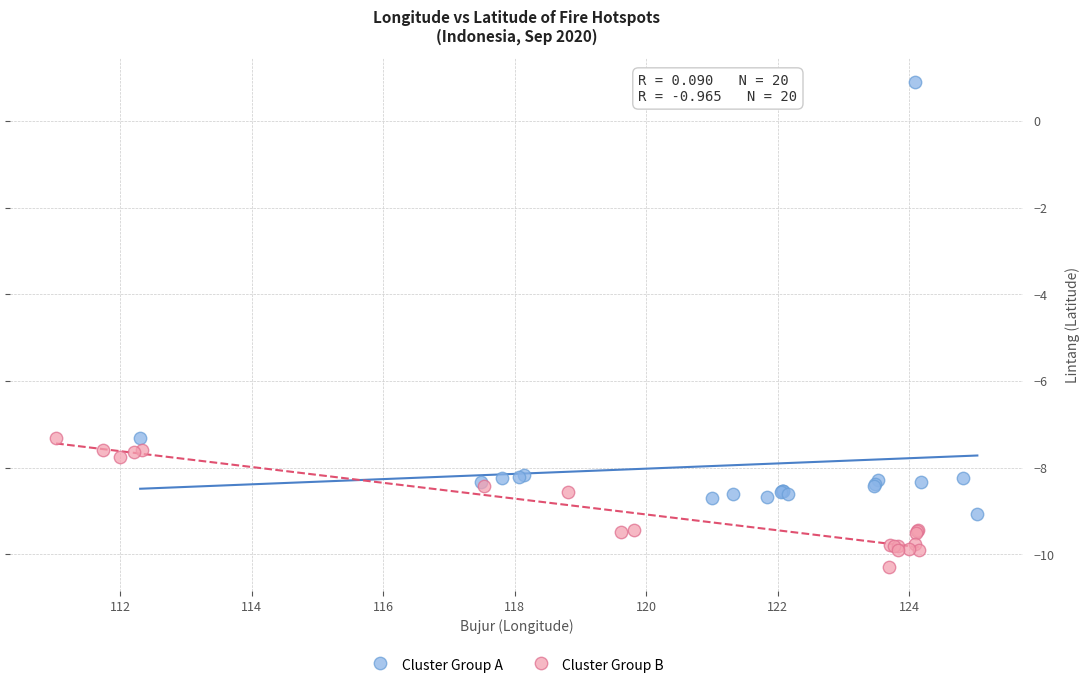

Which series reaches the maximum Y coordinate?

Cluster Group A